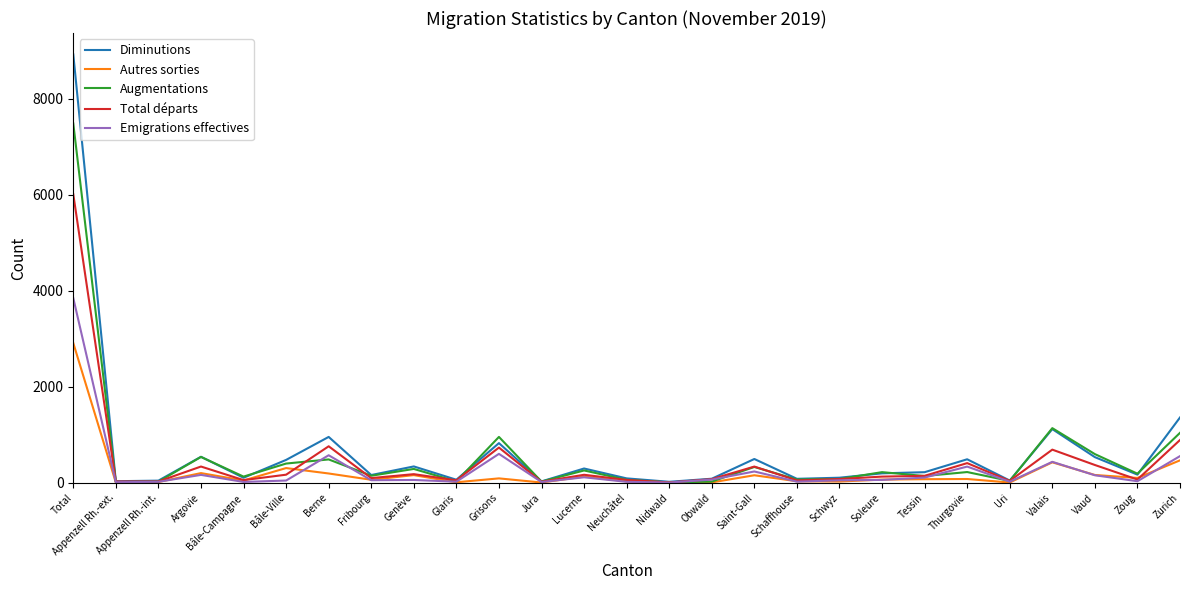

True or false: Emigrations effectives has a value of 575 at Berne.

True